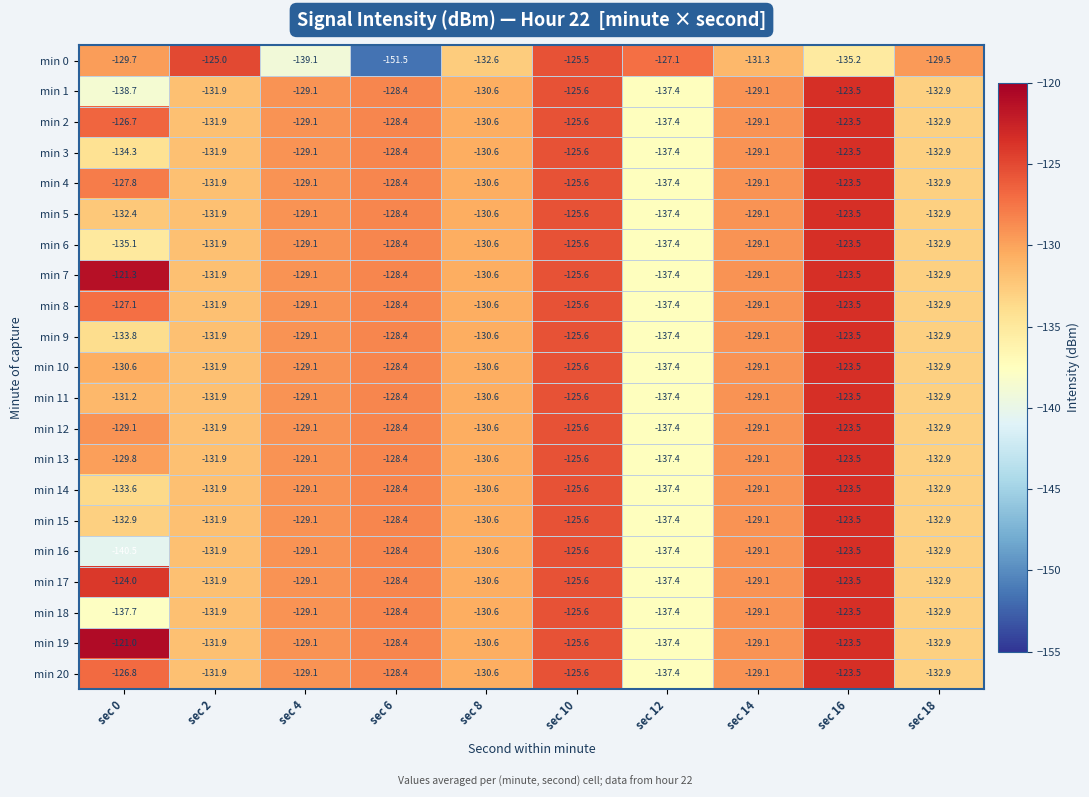

Count the number of data series in this chart.

21